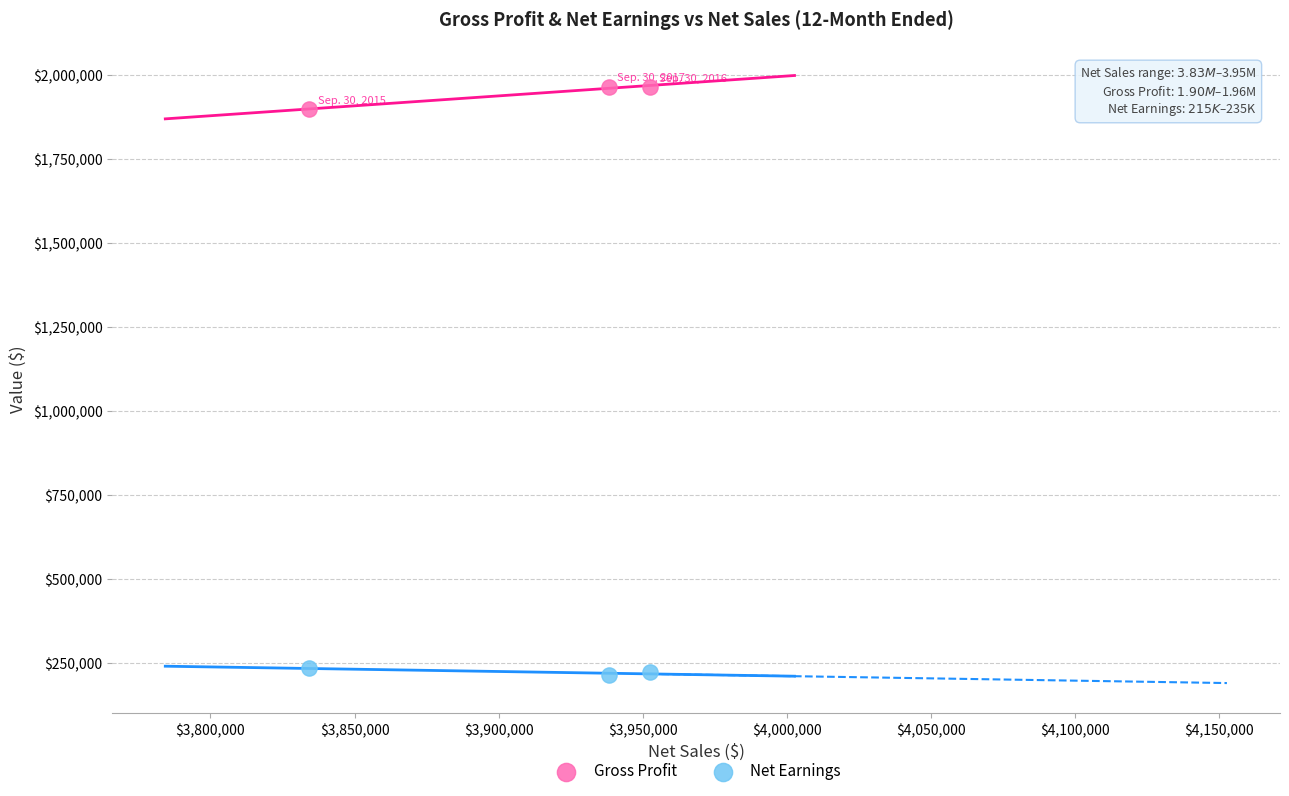

Which series reaches the maximum Y coordinate?

Gross Profit